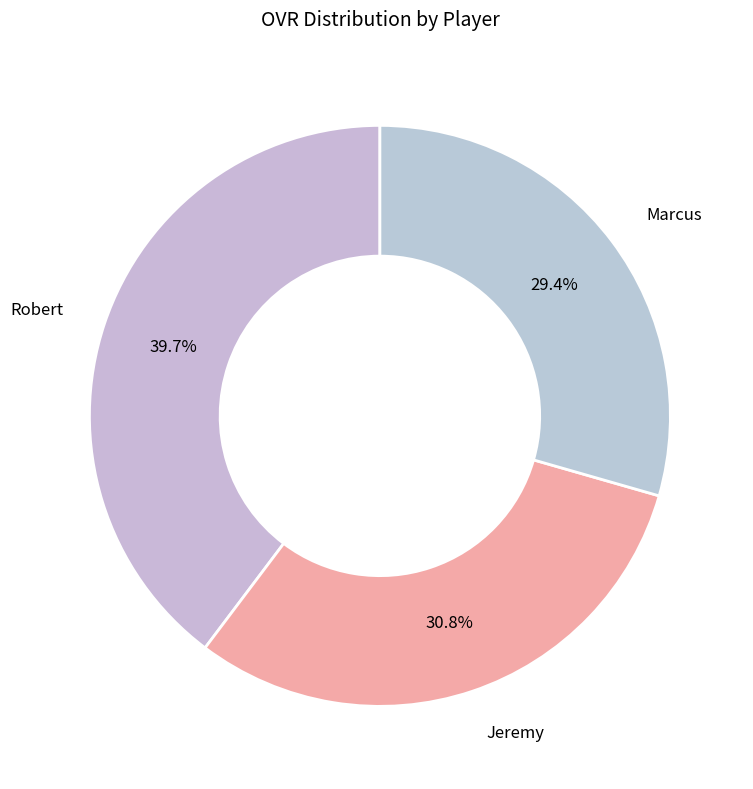

To the nearest percent, what is the average slice percentage?

33%